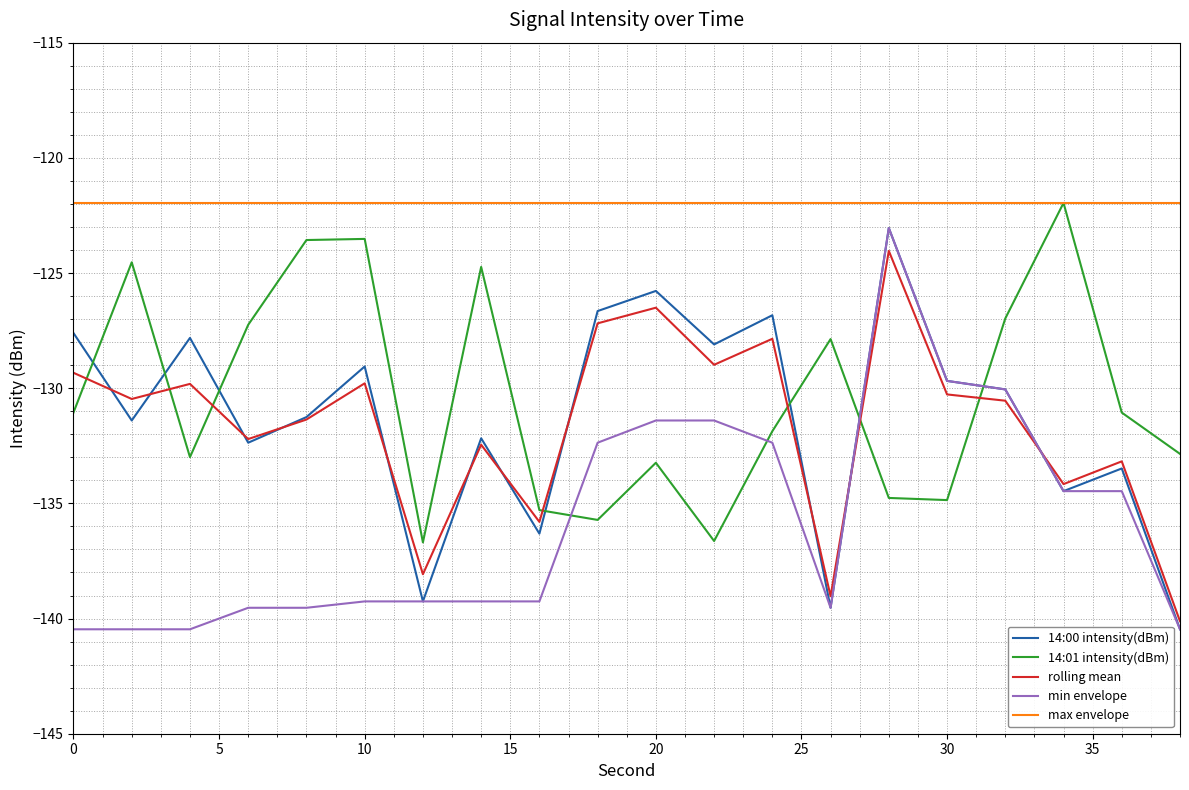

True or false: 14:00 intensity(dBm) and max envelope intersect in this chart.

False